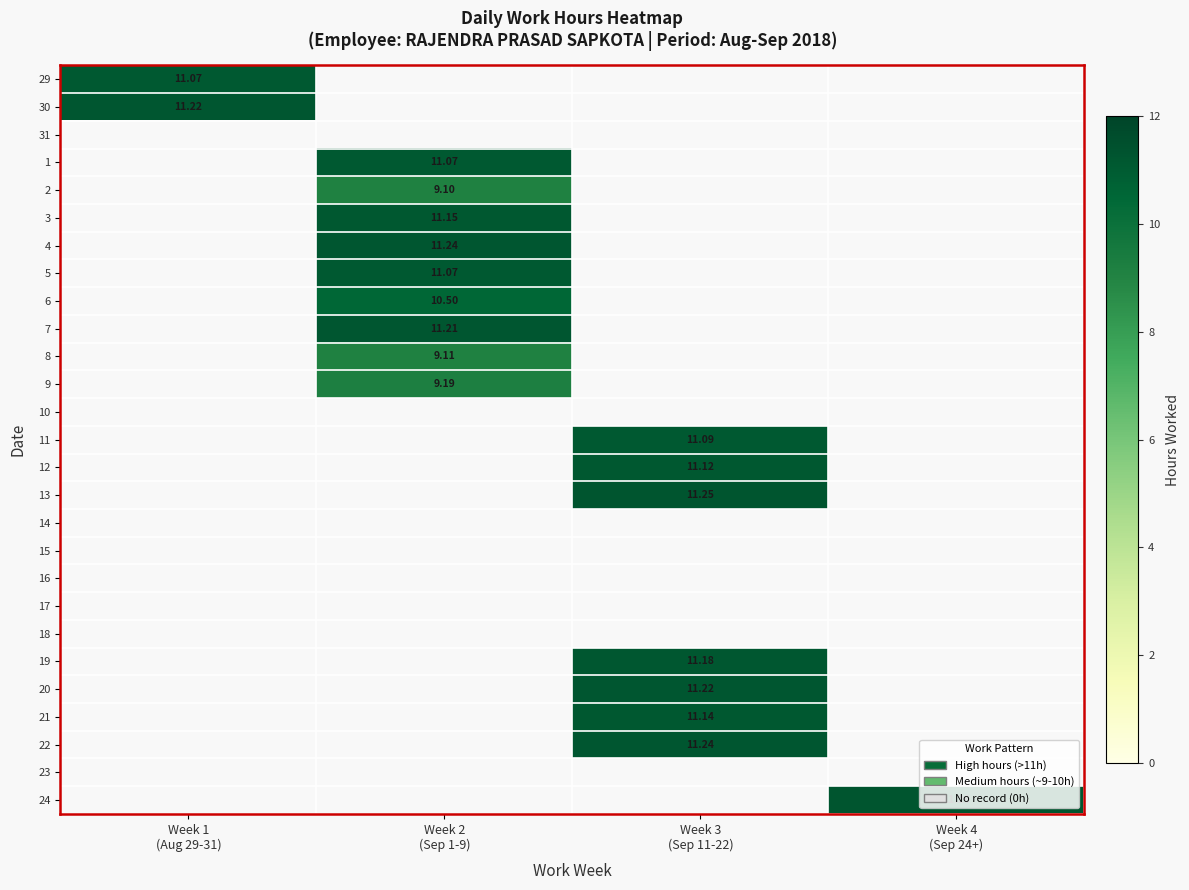

The 8 series shows -6.1 at Week 4 (Sep 24+). True or false?

False